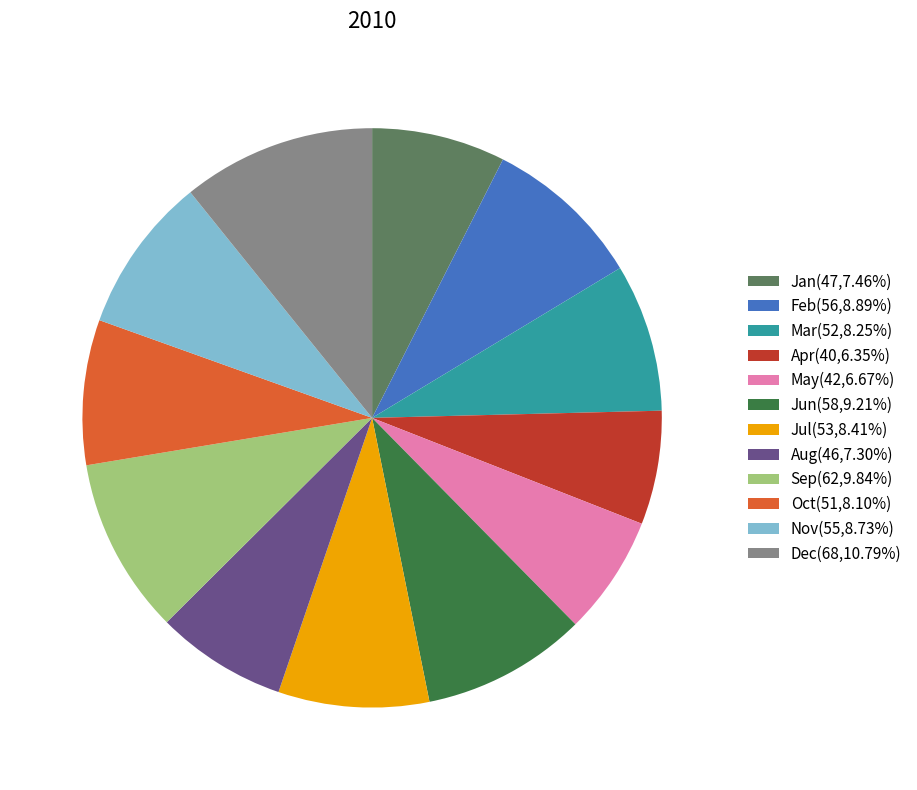

Is there any slice that represents more than half of the pie?

No